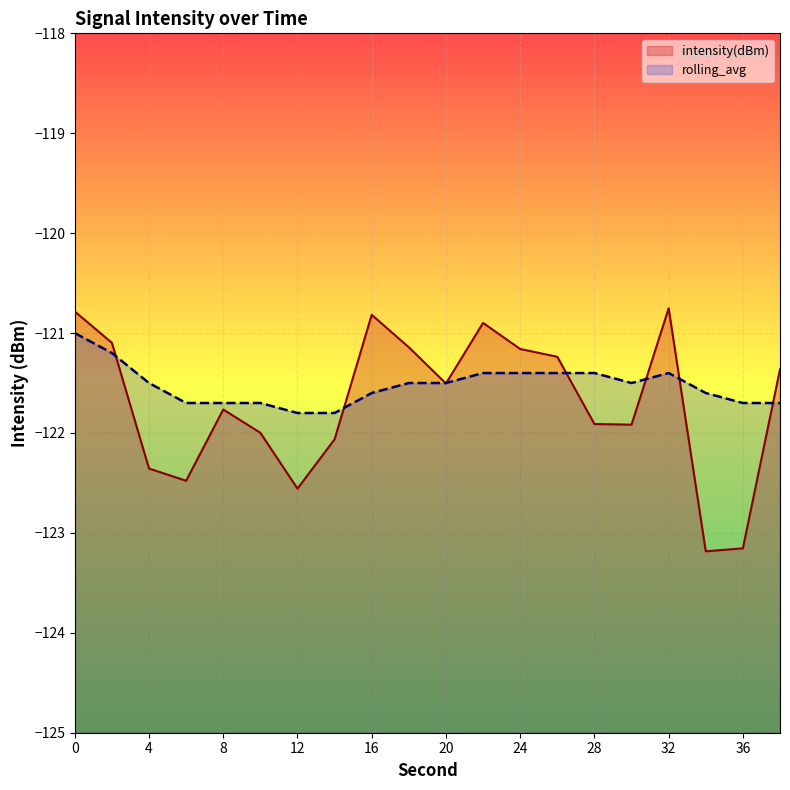

The value of rolling_avg at 20 is -190.1. True or false?

False